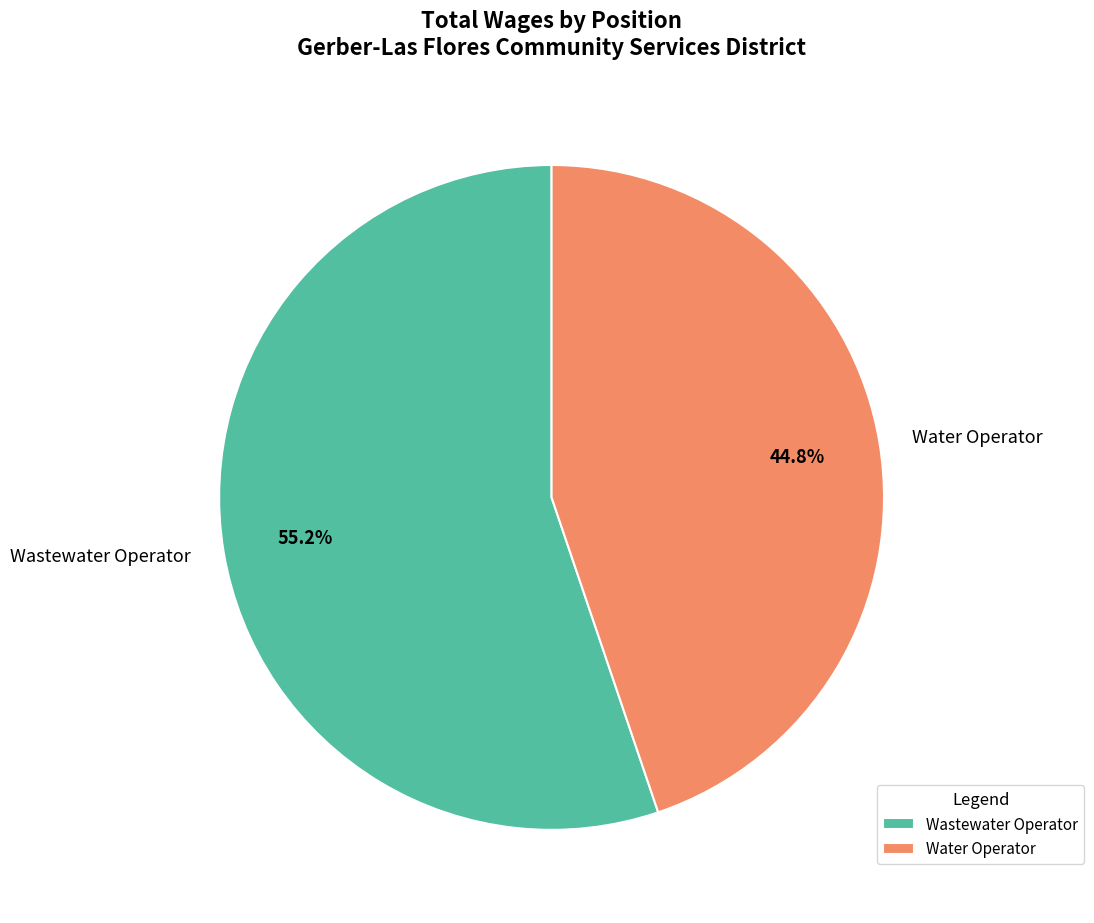

What is the ratio of the value at Water Operator to the value at Wastewater Operator?

0.8